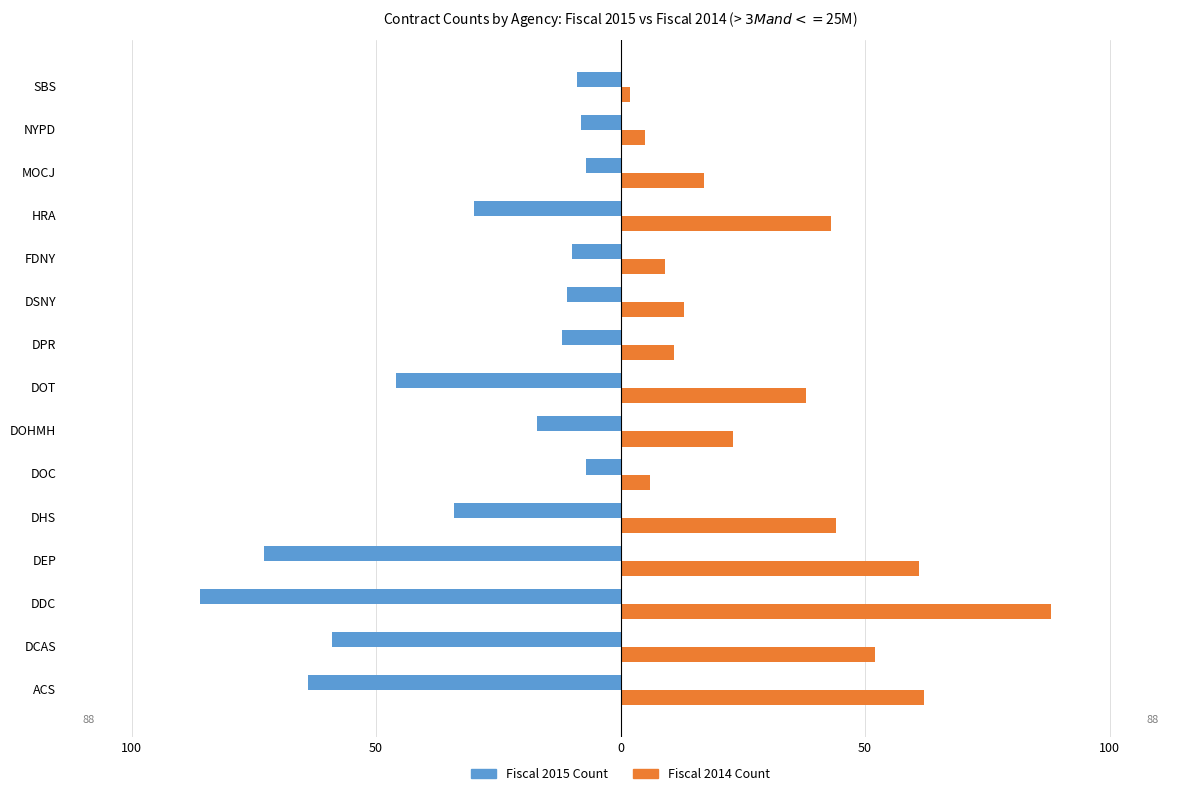

What are all the series names shown in the legend?

Fiscal 2015 Count, Fiscal 2014 Count